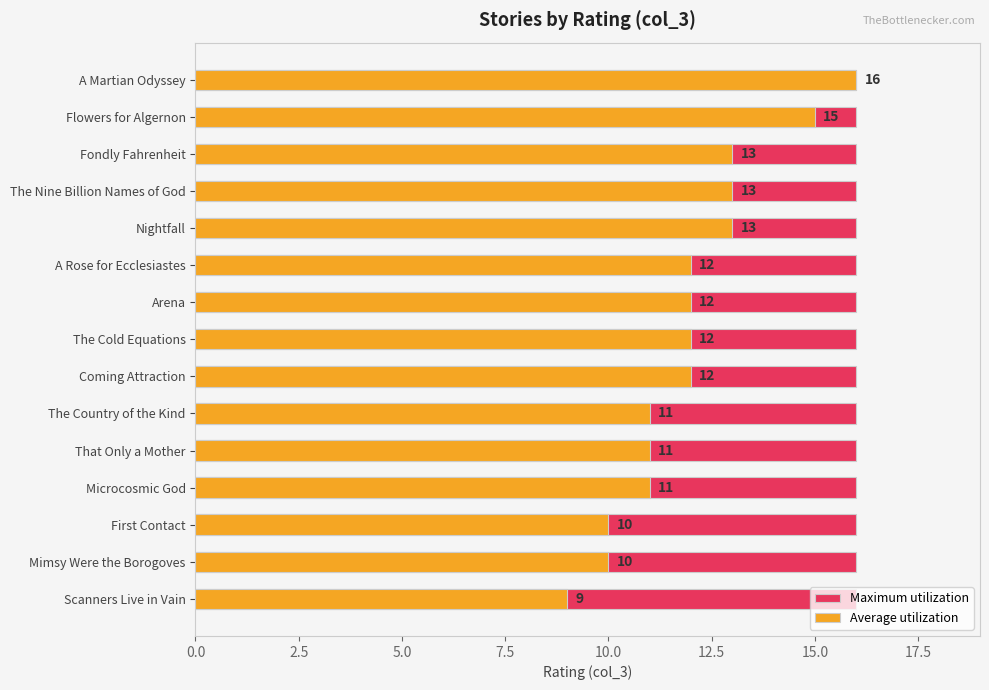

Which series has the largest total across all categories?

Average utilization